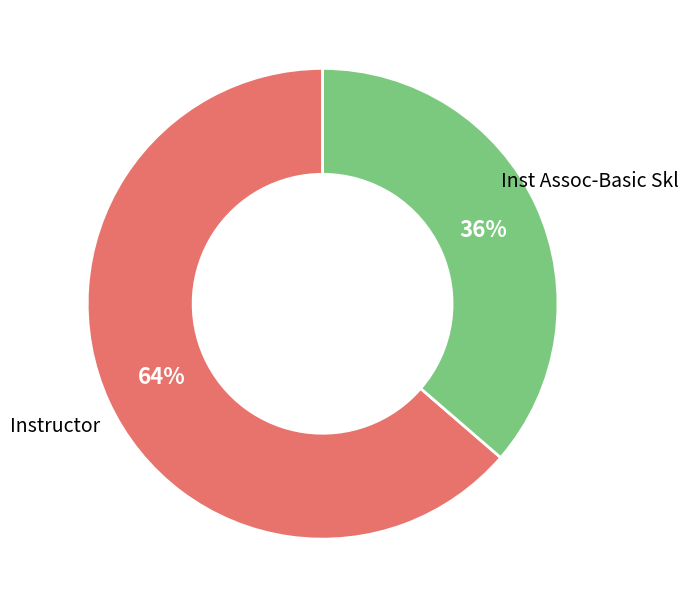

True or false: Instructor accounts for 52% of the total.

False